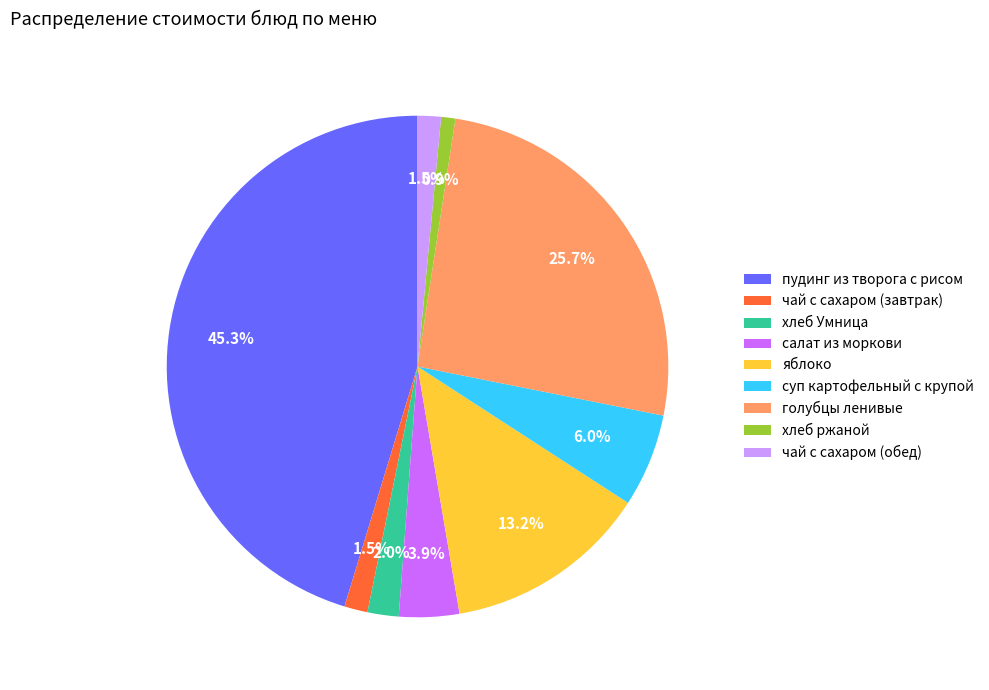

Which has a higher value, чай с сахаром (обед) or хлеб Умница?

хлеб Умница